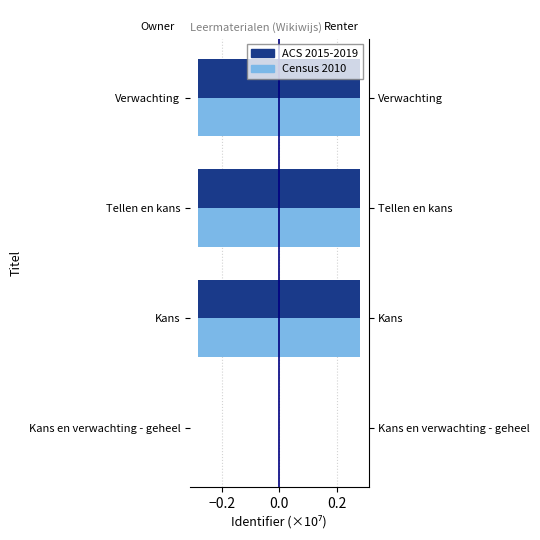

Are the bars horizontal?

Yes